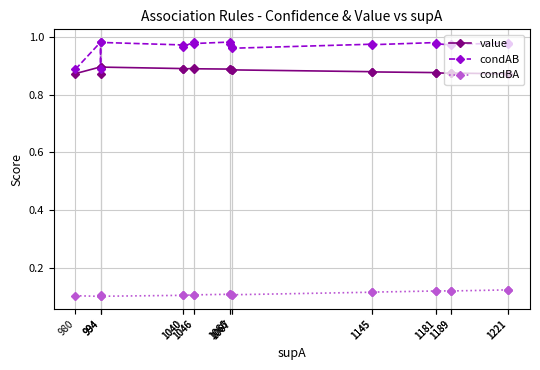

Rank the series by their maximum value, from lowest to highest.

condBA, value, condAB